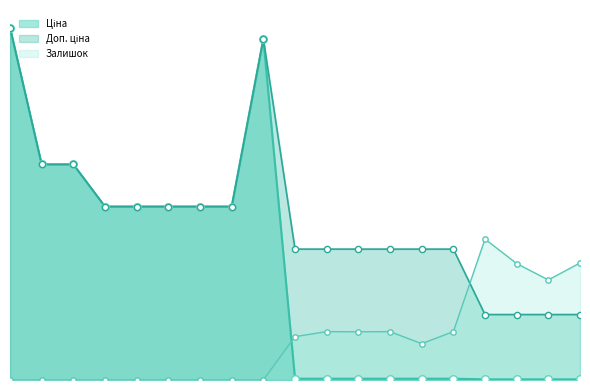

Which series reaches the minimum Y coordinate?

Залишок